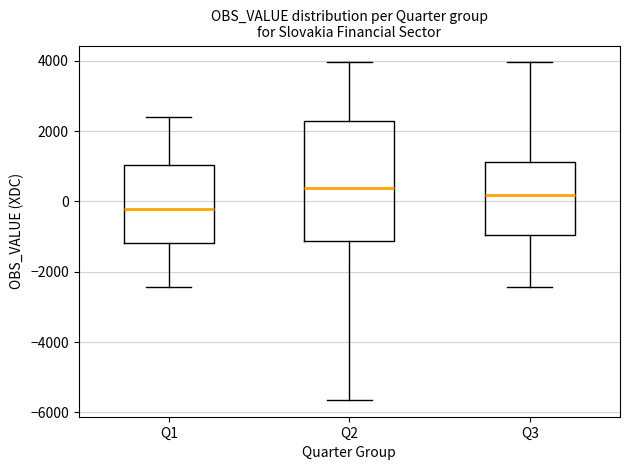

Comparing the boxes themselves (not the whiskers), which one is the tallest?

Q2